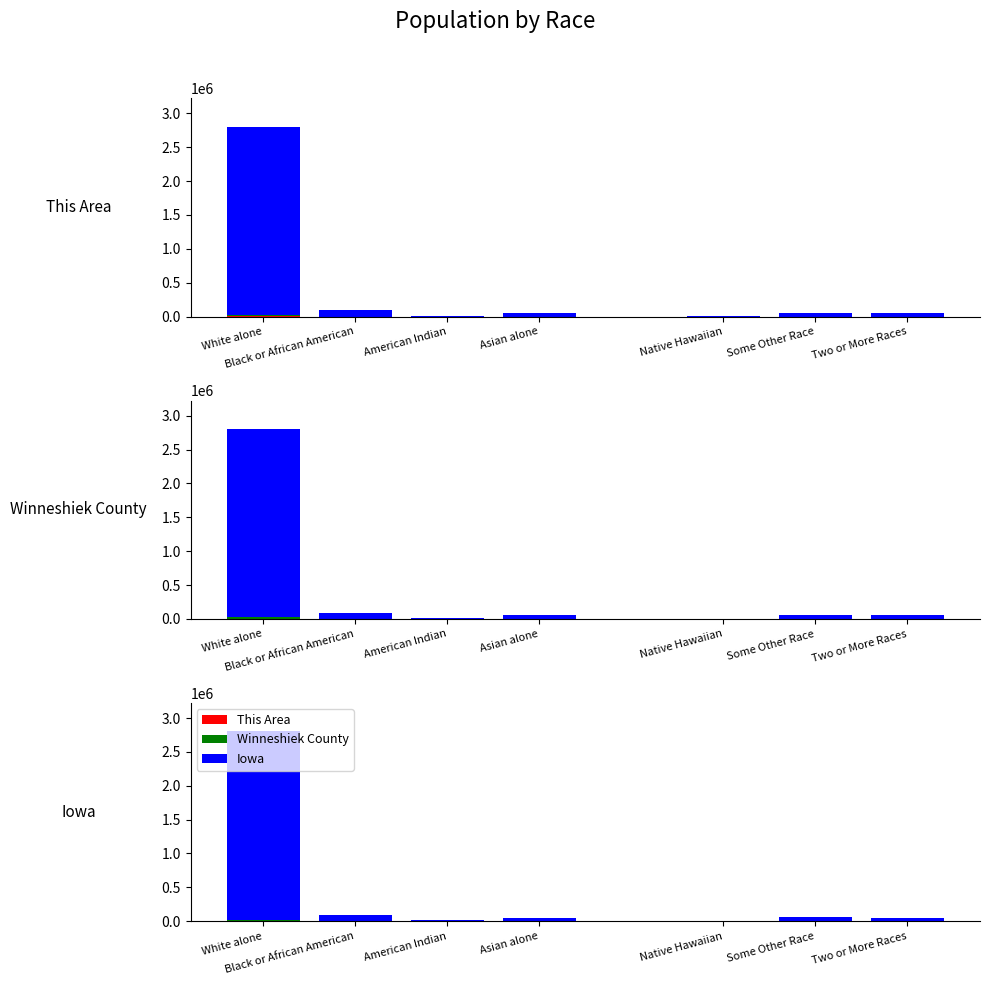

Reading left to right, transcribe all the data shown in this chart.

This Area: White alone=1843	Black or African American=4	American Indian=2	Asian alone=1	Native Hawaiian=0	Some Other Race=36	Two or More Races=13
Winneshiek County: White alone=20347	Black or African American=133	American Indian=13	Asian alone=226	Native Hawaiian=4	Some Other Race=173	Two or More Races=160
Iowa: White alone=2781561	Black or African American=89148	American Indian=11084	Asian alone=53094	Native Hawaiian=2003	Some Other Race=56132	Two or More Races=53333